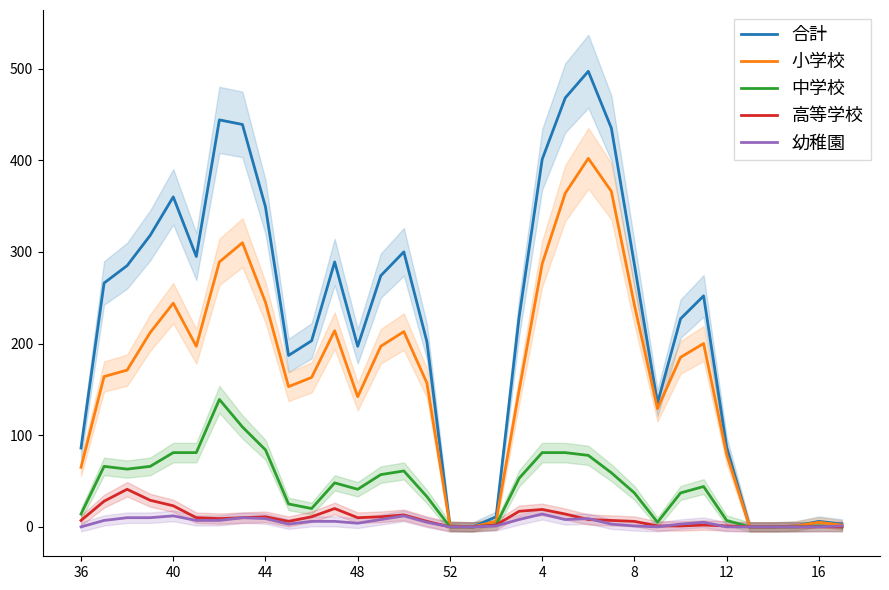

True or false: 小学校 and 幼稚園 cross at least once.

False